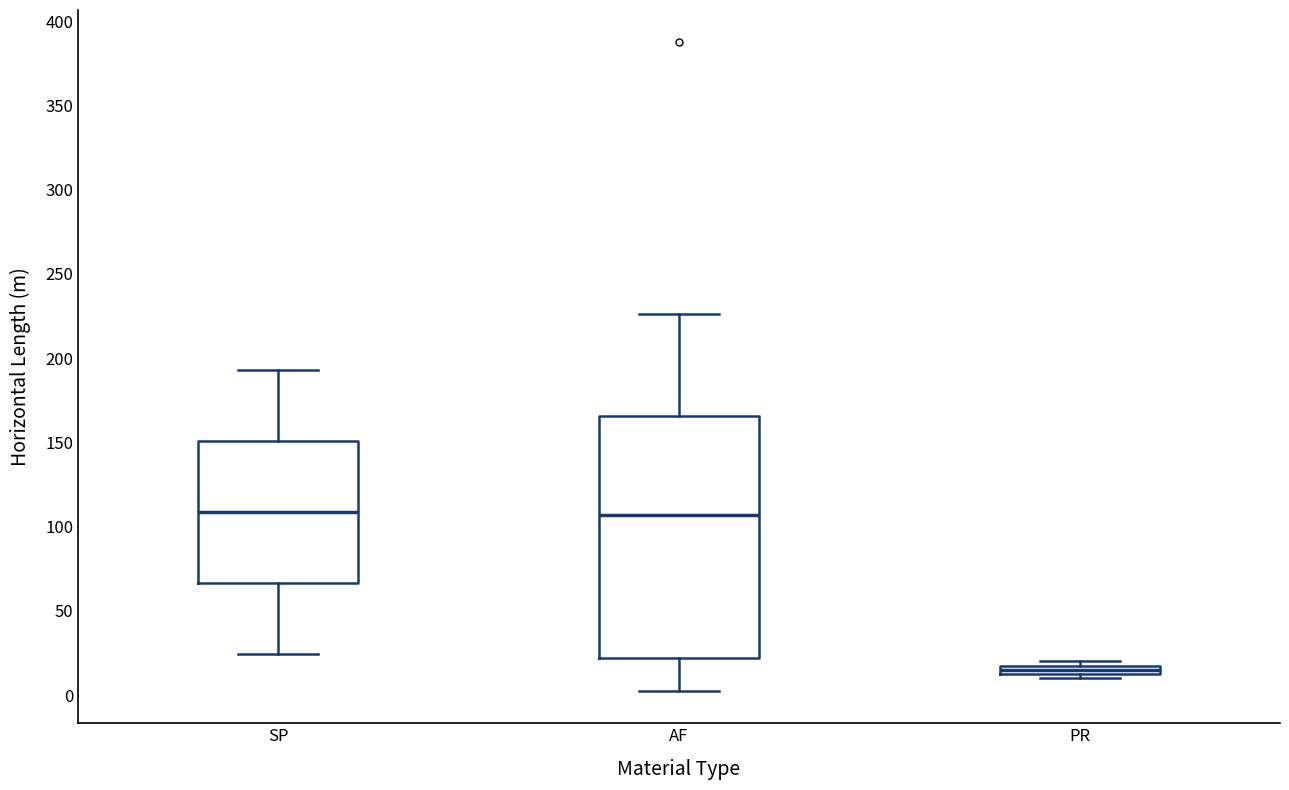

Which box is the tallest, from its lower edge to its upper edge?

AF